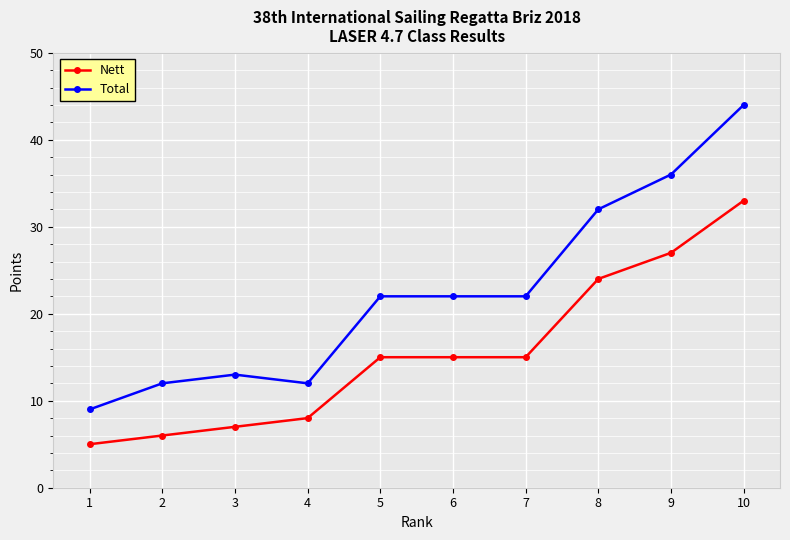

Is this an area chart (filled region under the line)?

No